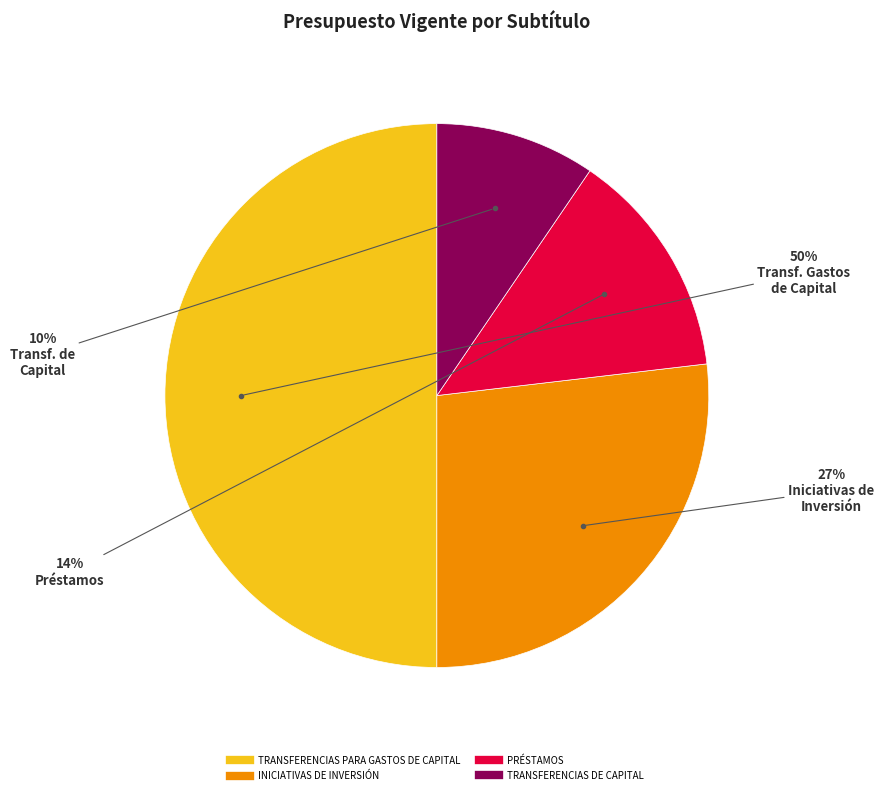

Is the sum of INICIATIVAS DE INVERSIÓN and TRANSFERENCIAS PARA GASTOS DE CAPITAL greater than half?

Yes